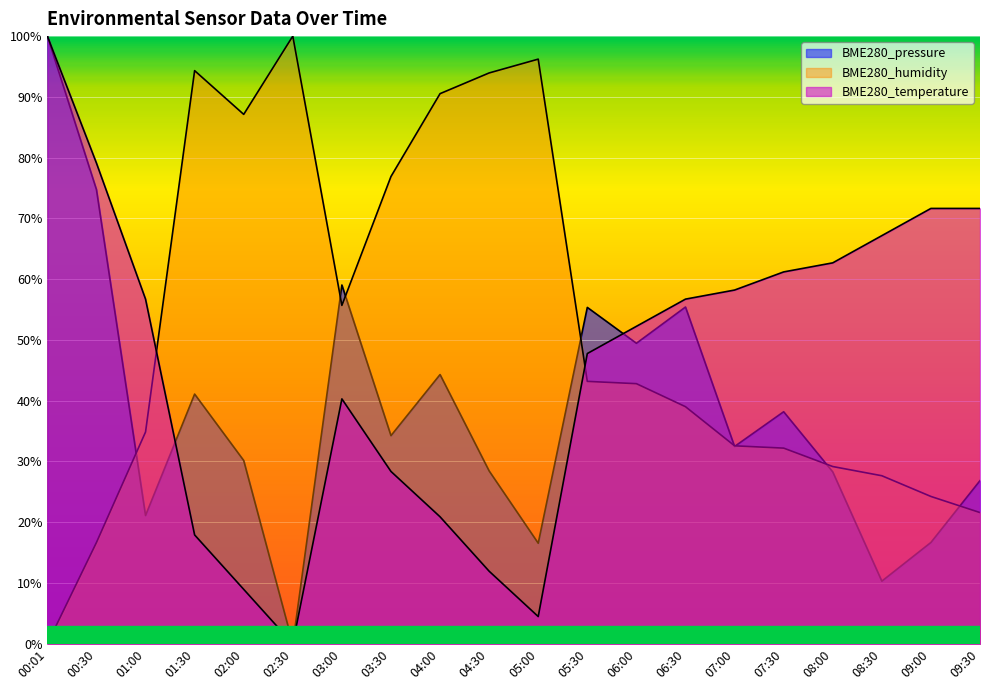

How many lines are shown in the chart?

3